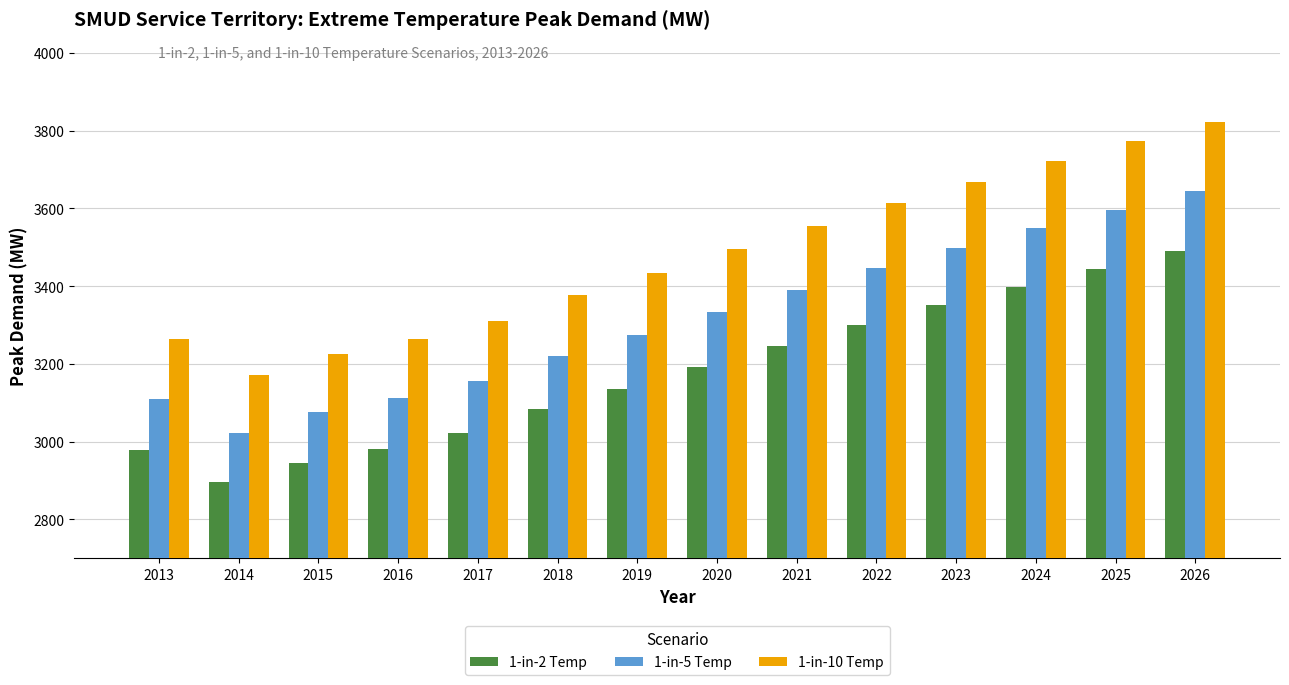

What value does the 1-in-2 Temp series have at 2023?

3350.2